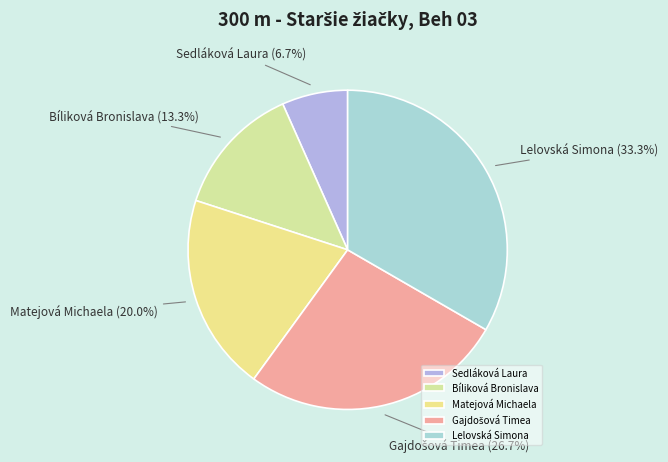

Count the number of slices in the pie.

5